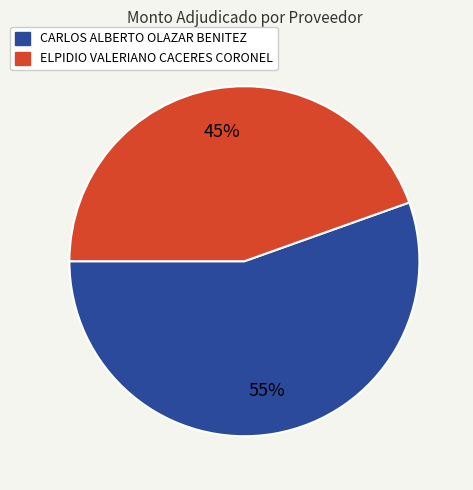

What is the majority slice?

CARLOS ALBERTO OLAZAR BENITEZ